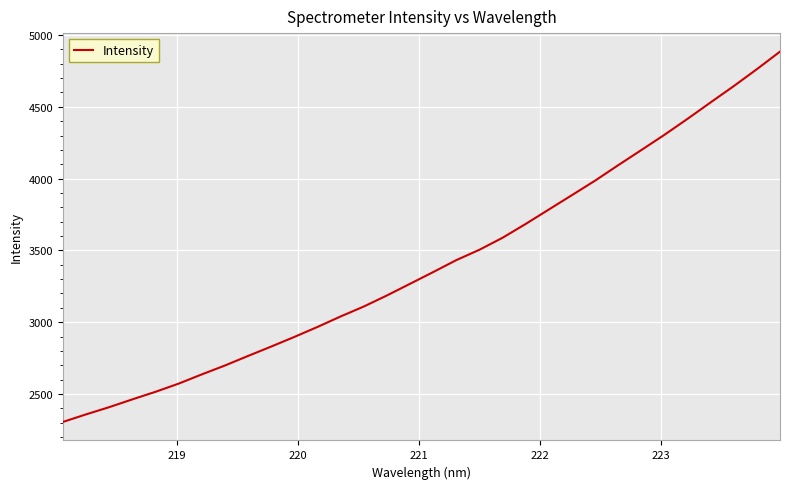

What is the smallest value displayed?

2305.0